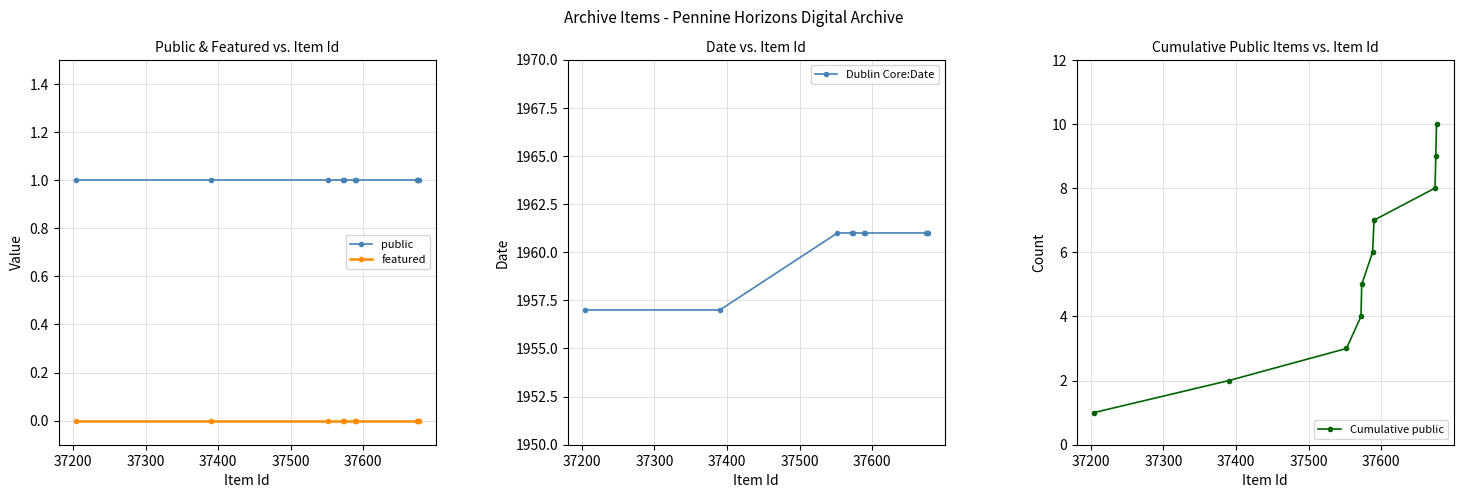

True or false: featured and public cross at least once.

False